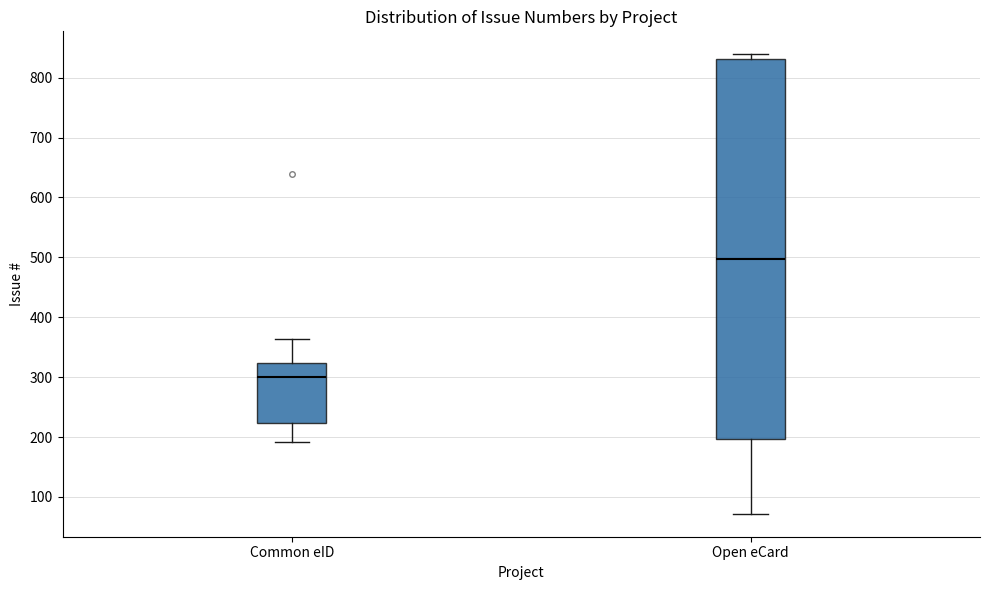

Reading left to right, transcribe this box plot: for each box, give where its median line is, the range the box spans, and where its two whiskers end, as read against the y-axis. The values are not printed on the chart, so give them approximately, as read against the axis.

Common eID: median 300, box 220 to 320, whiskers 190 to 360
Open eCard: median 500, box 200 to 830, whiskers 70 to 840